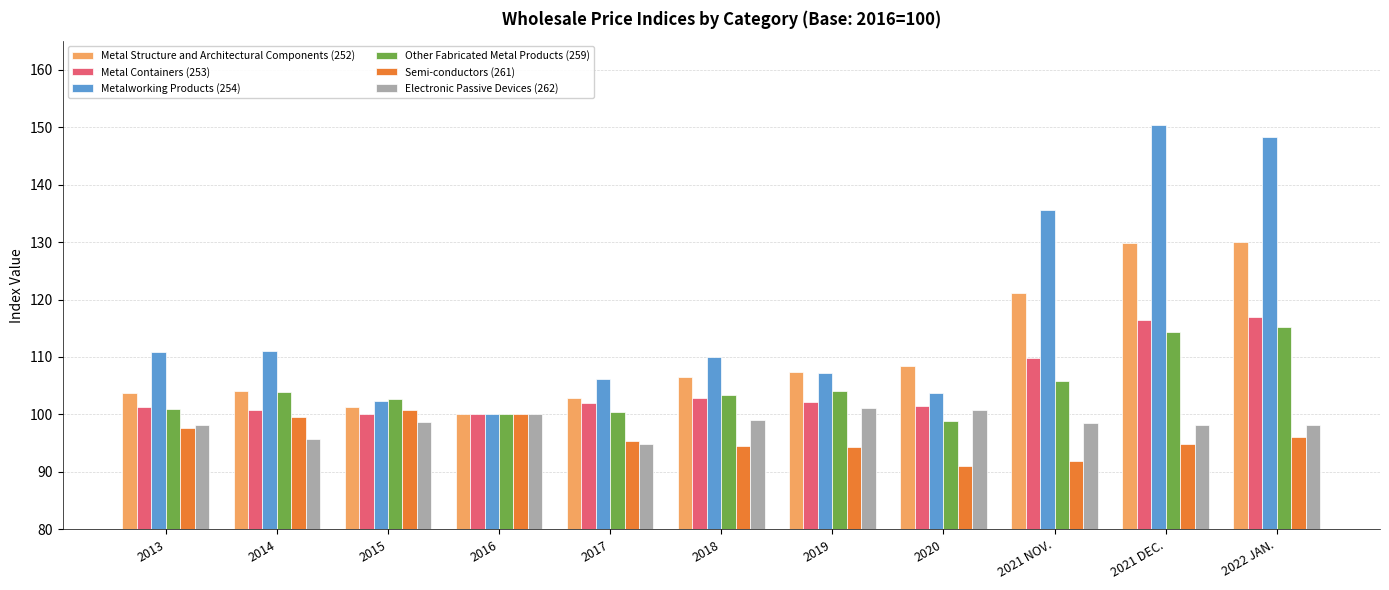

What value does the Electronic Passive Devices (262) series have at 2017?

94.9